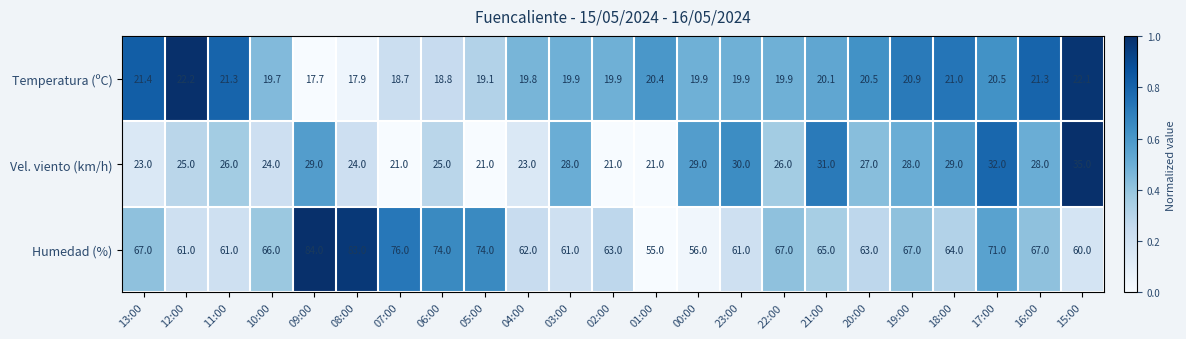

Count the number of data series in this chart.

3